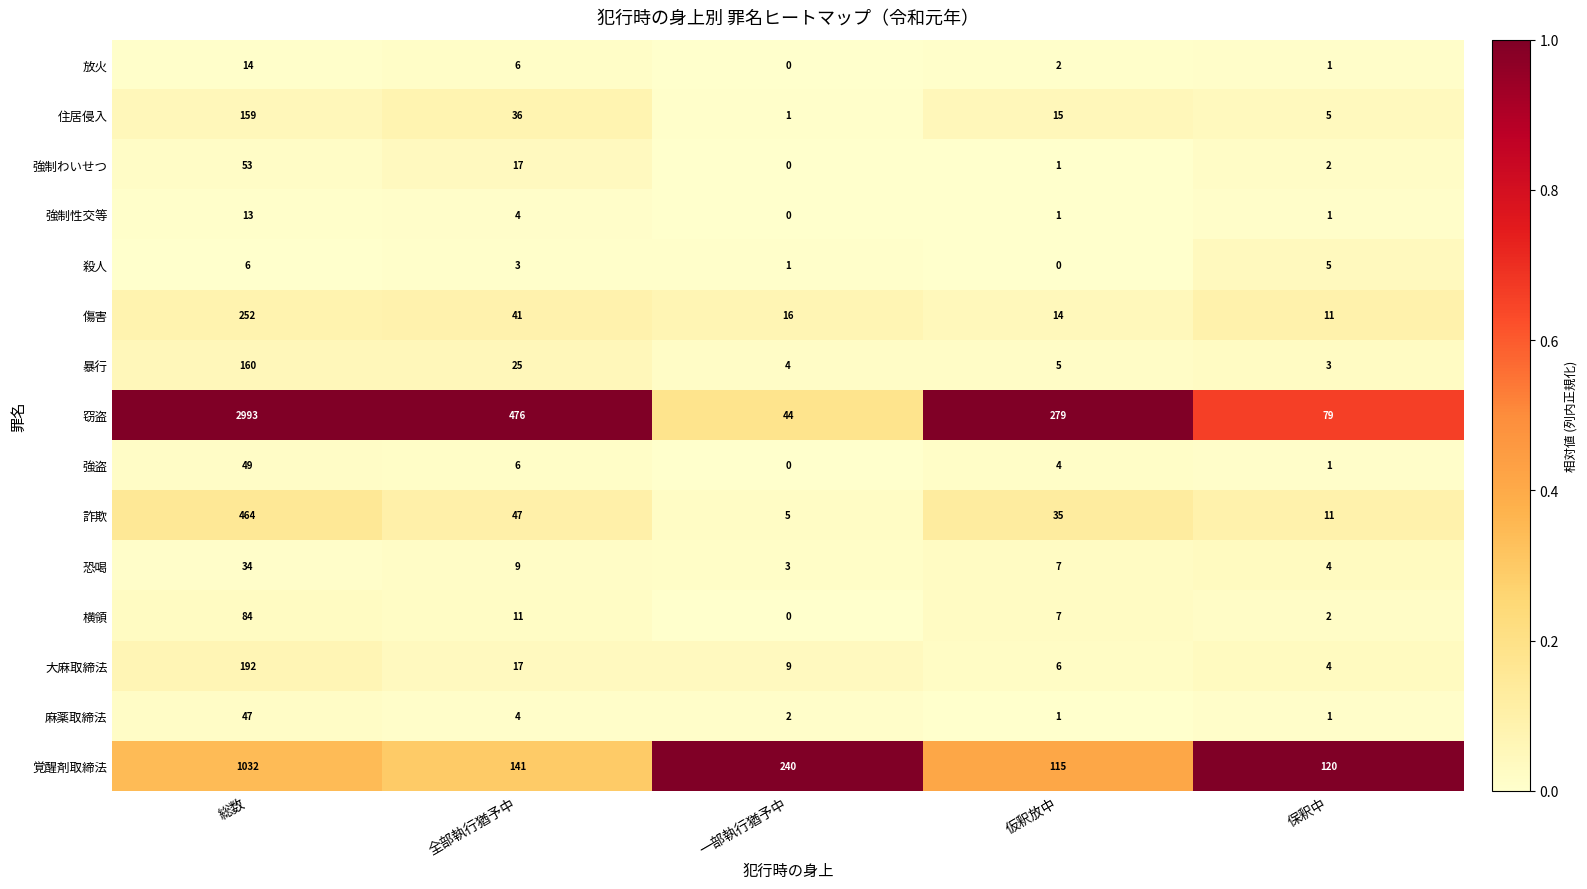

List the labels in order of 窃盗 value, largest first.

総数, 全部執行猶予中, 仮釈放中, 保釈中, 一部執行猶予中